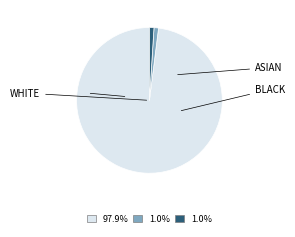

Is there a majority slice in this chart?

Yes